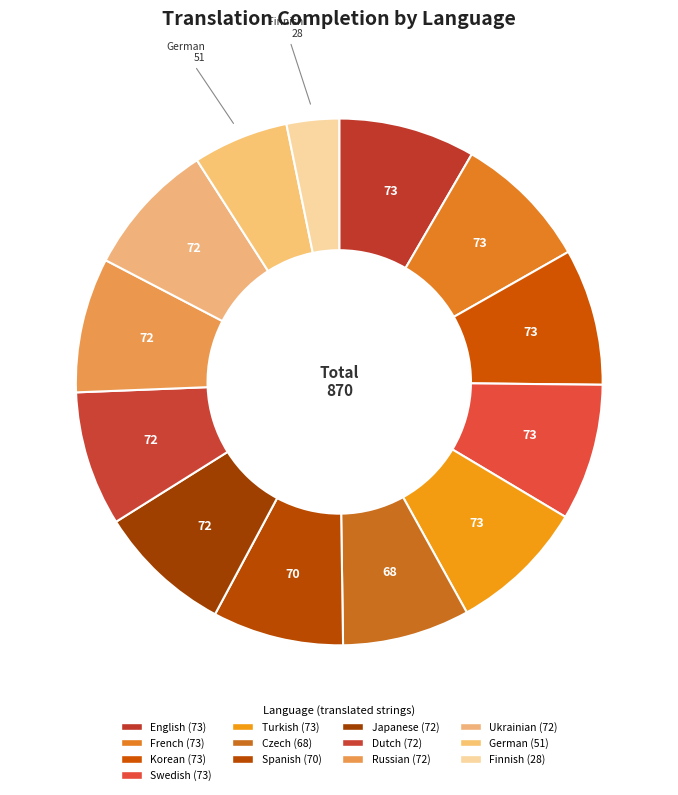

How many slices are in this pie chart?

13